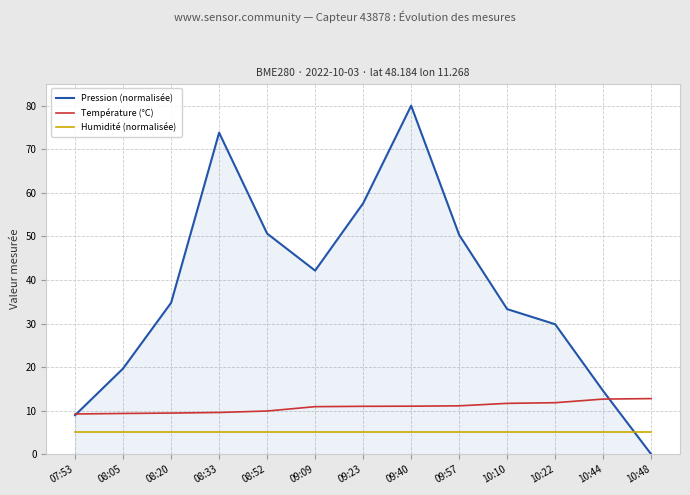

Rank the series at 08:05 from highest to lowest value.

Pression (normalisée), Température (°C), Humidité (normalisée)